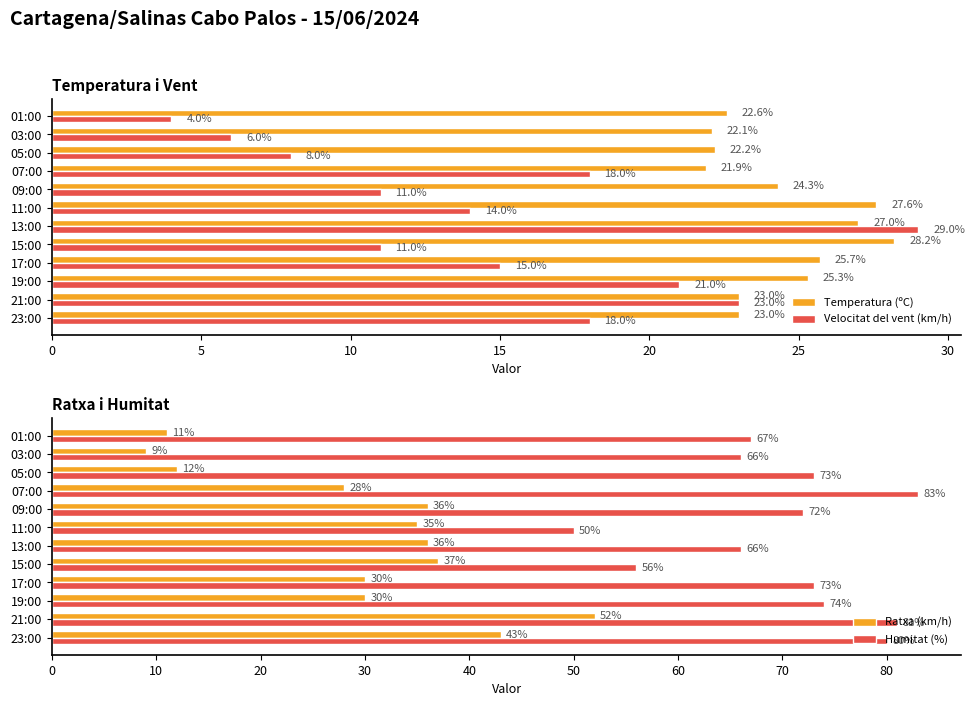

What is the difference between the second highest and minimum values in the Ratxa (km/h) series?

34